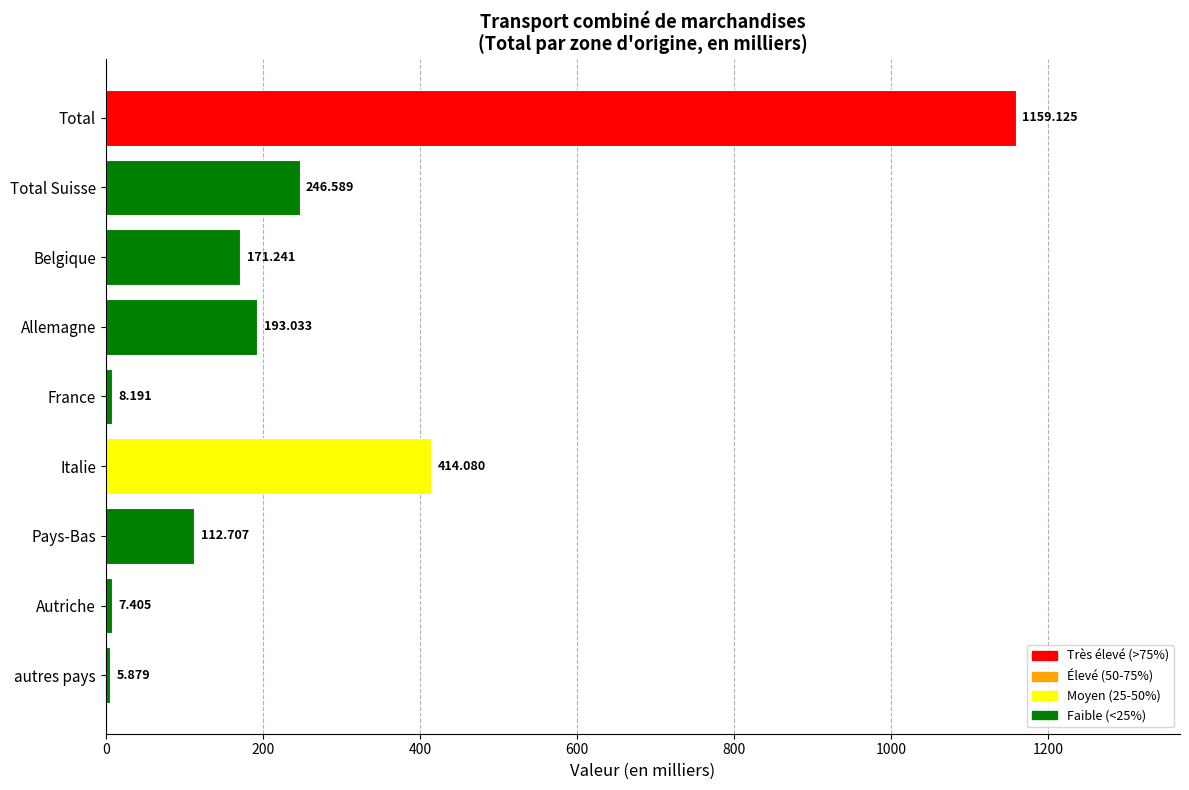

What is the difference between the second highest and minimum values?

408.2